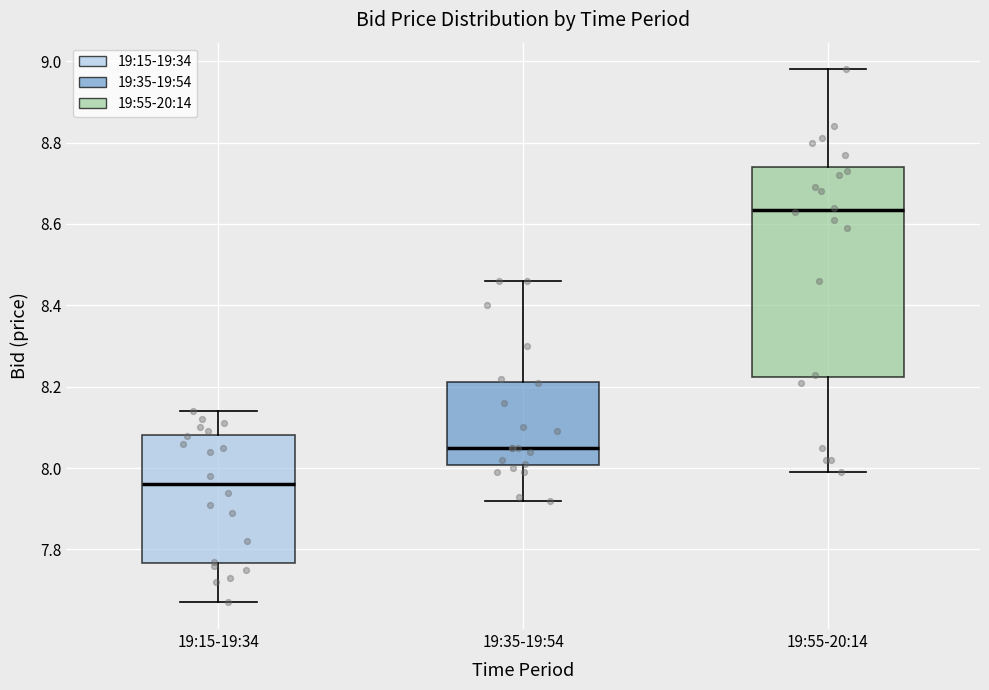

Reading left to right, transcribe this box plot: for each box, give where its median line is, the range the box spans, and where its two whiskers end, as read against the y-axis. The values are not printed on the chart, so give them approximately, as read against the axis.

19:15-19:34: median 7.96, box 7.76 to 8.08, whiskers 7.68 to 8.14
19:35-19:54: median 8.06, box 8.00 to 8.22, whiskers 7.92 to 8.46
19:55-20:14: median 8.64, box 8.22 to 8.74, whiskers 8.00 to 8.98